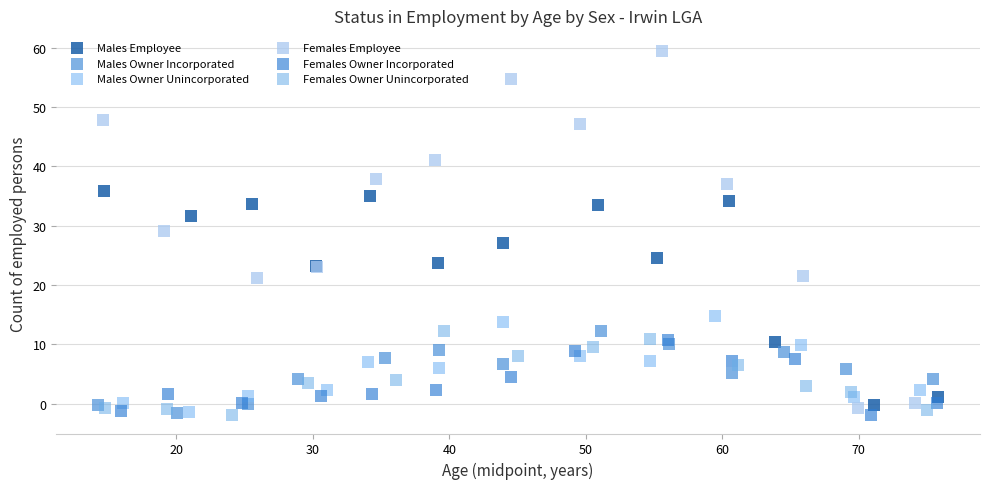

Which series has the largest Y range (max minus min)?

Females Employee